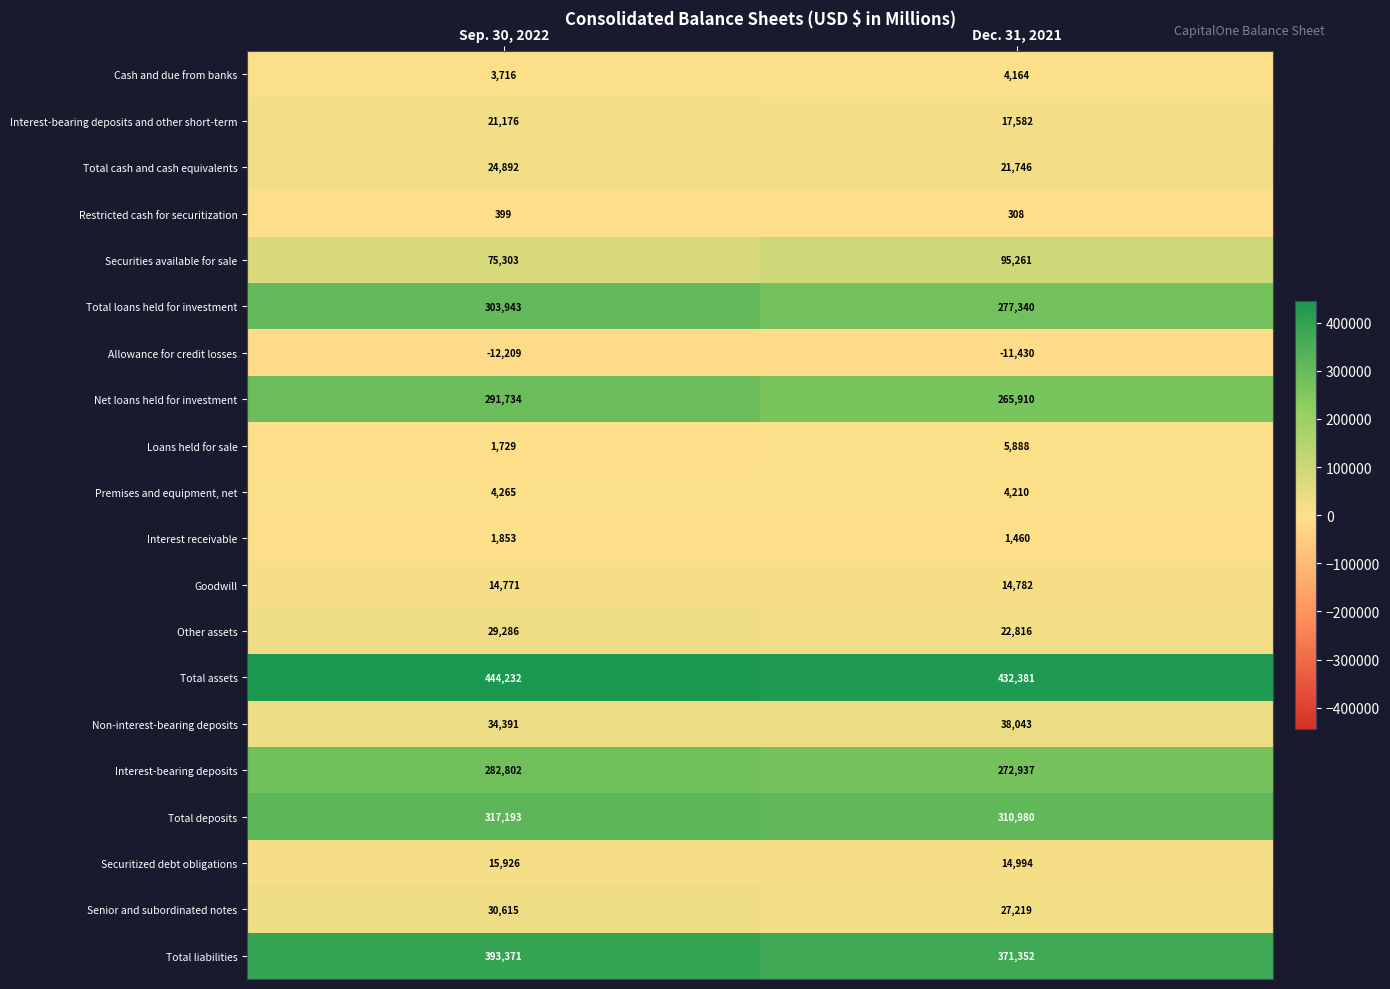

List the labels in order of Interest receivable value, smallest first.

Dec. 31, 2021, Sep. 30, 2022